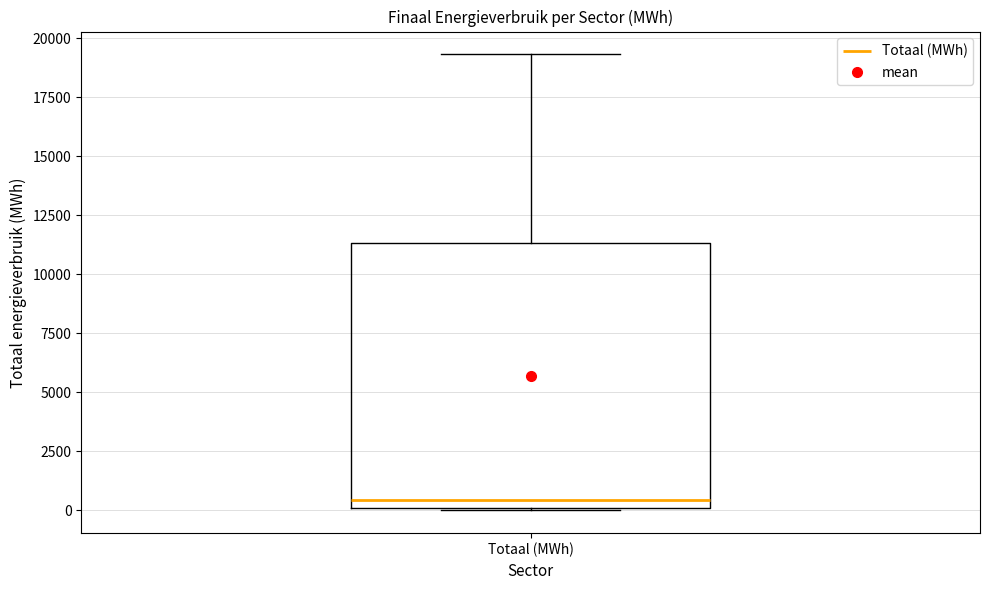

Where does the upper whisker of the box for Totaal (MWh) end on the y-axis? The values are not printed on the chart, so give them approximately, as read against the axis.

19500